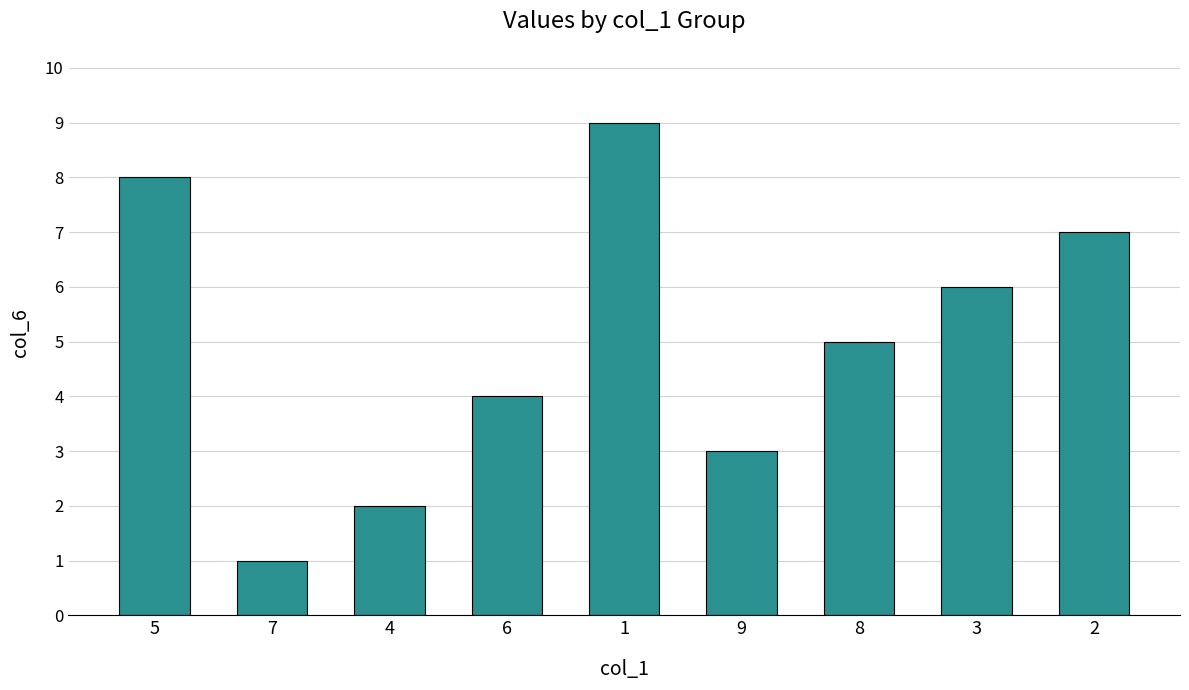

What is the value of the 3rd bar from the left?

2